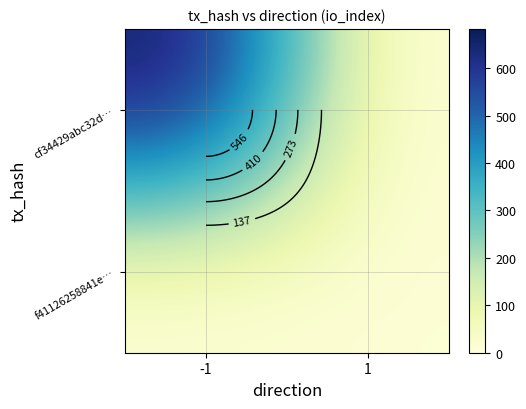

The value of f41126258841e… at -1 is -4. True or false?

False